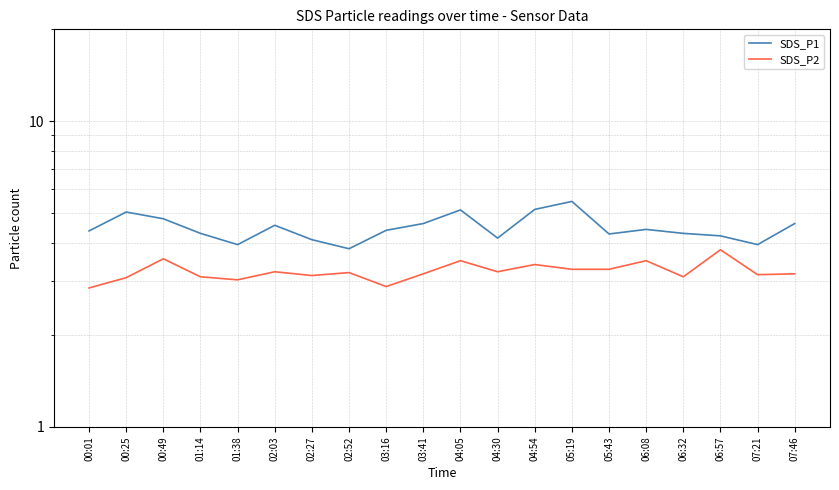

At 06:08, list the series in order from smallest to largest.

SDS_P2, SDS_P1